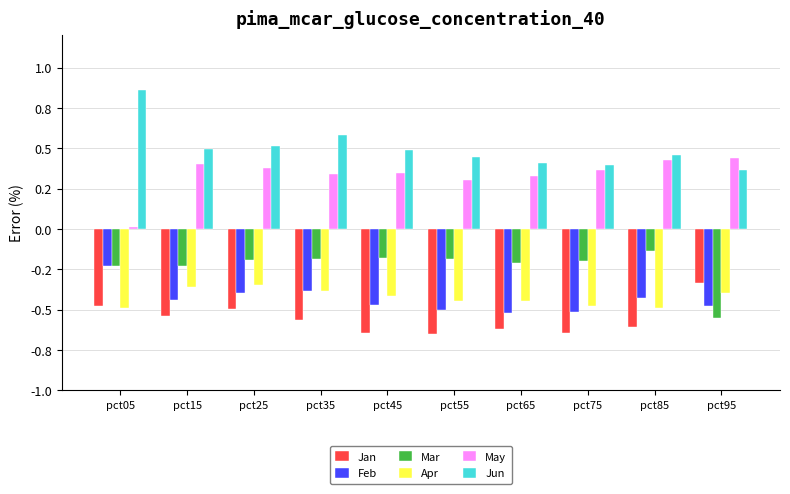

Are the bars grouped side by side (vs. stacked)?

Yes